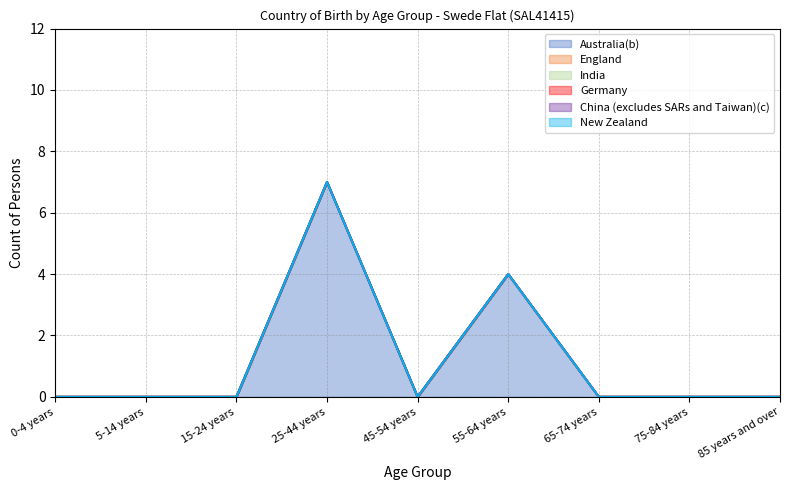

What are all the series names shown in the legend?

Australia(b), England, India, Germany, China (excludes SARs and Taiwan)(c), New Zealand